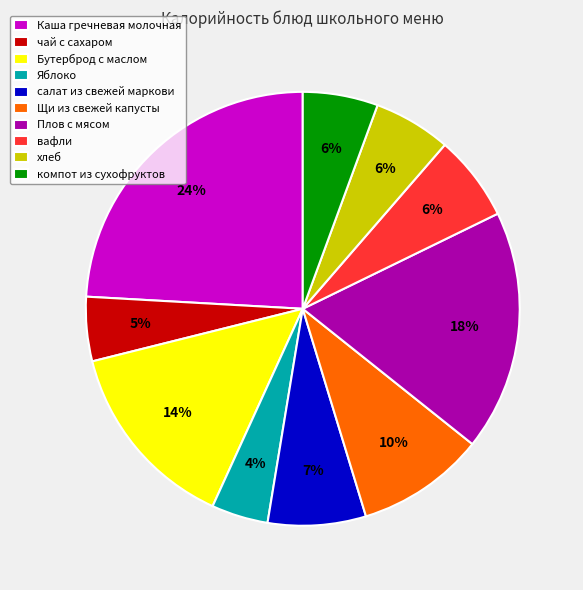

To the nearest percent, what is the average slice percentage?

10%